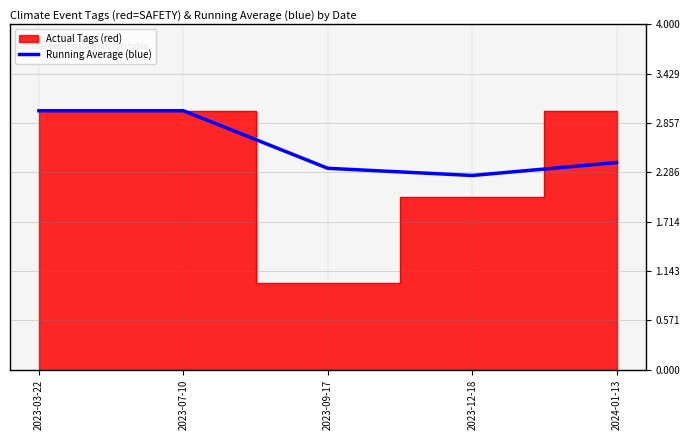

At which label does Running Average (blue) reach its minimum?

2023-12-18